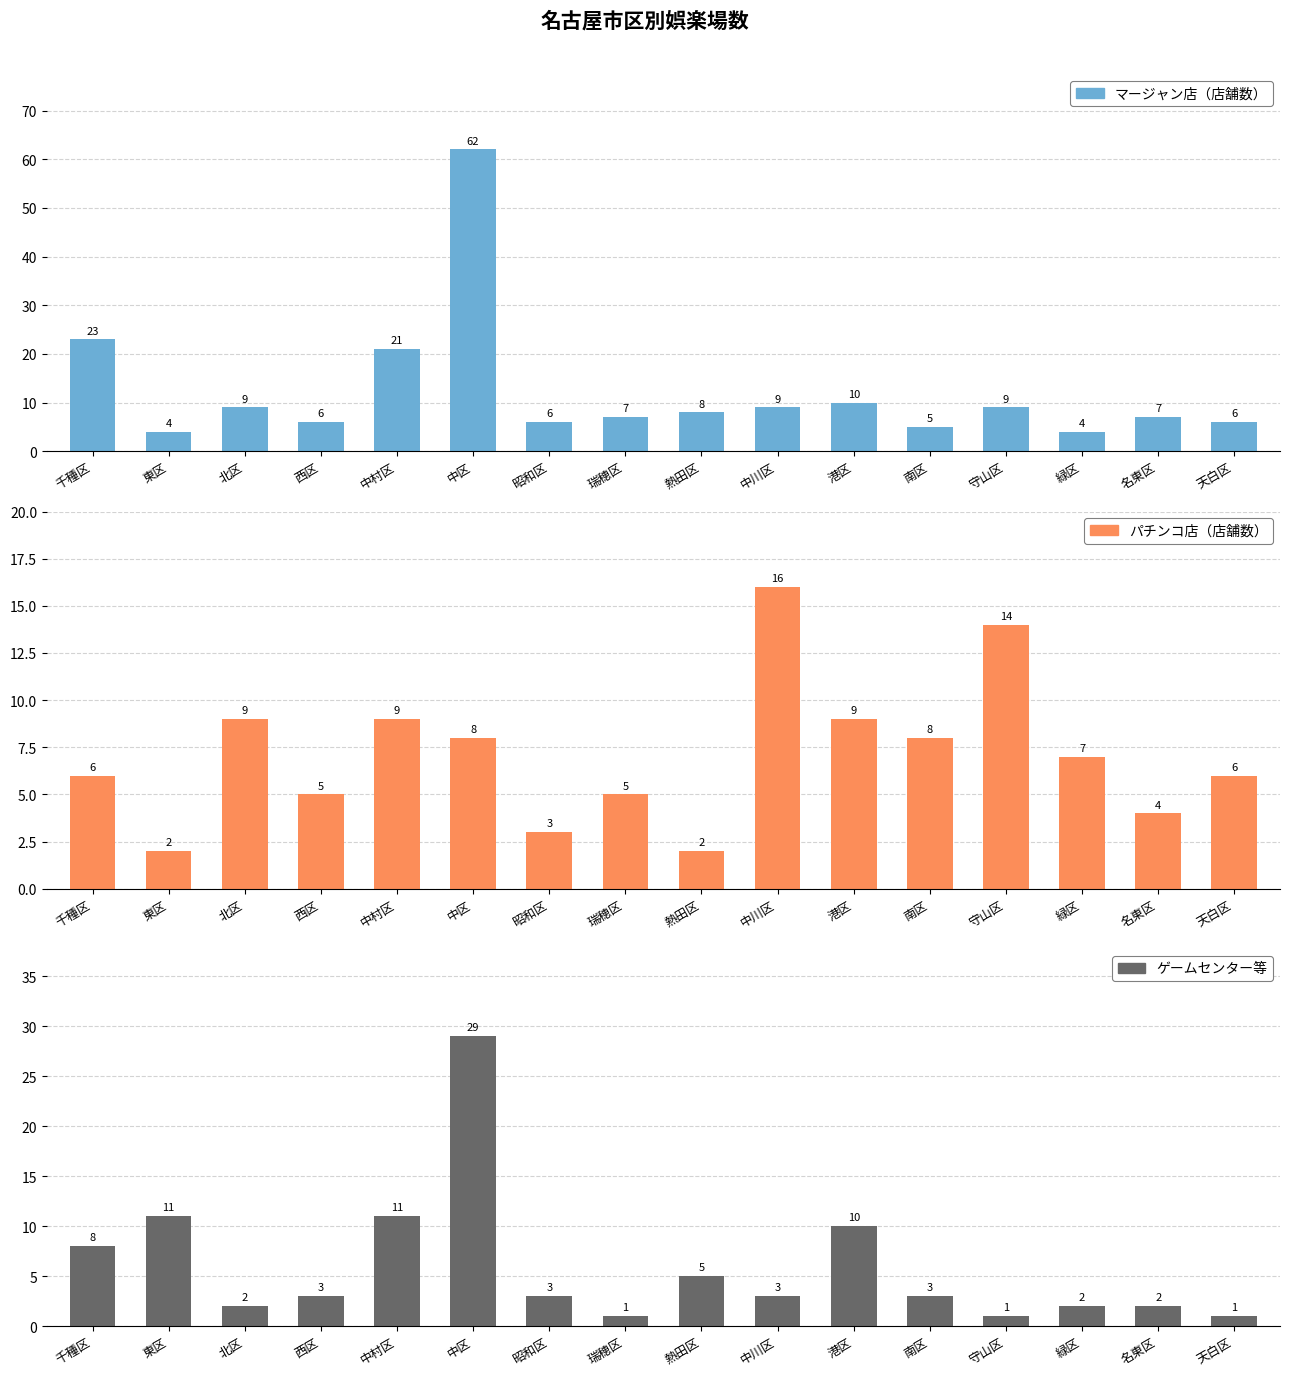

List the series in order of their overall mean, lowest first.

ゲームセンター等, パチンコ店（店舗数）, マージャン店（店舗数）